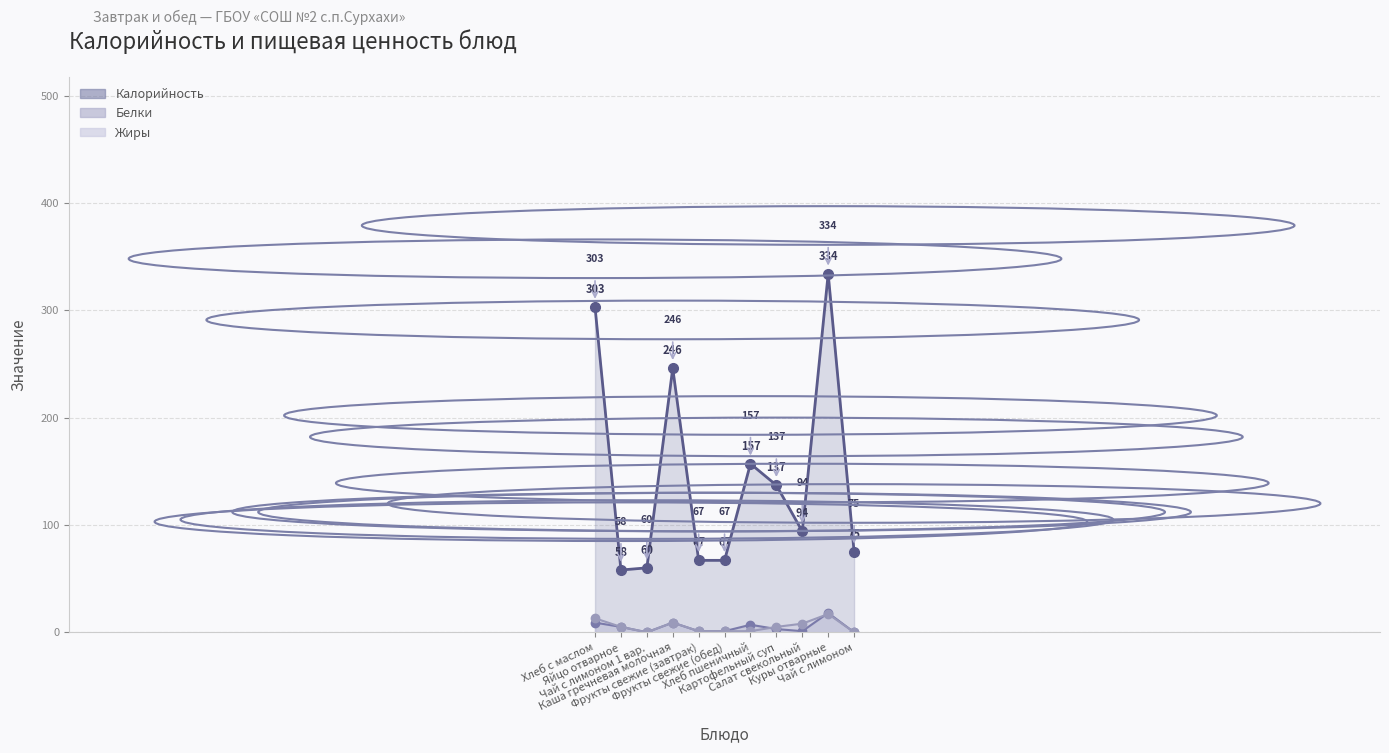

After their last crossing, which series has the higher values: Белки or Жиры?

Белки